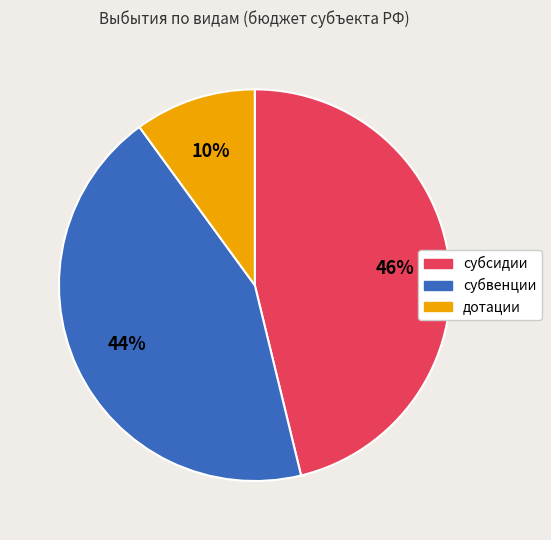

Is it true that субвенции is 30% of the pie?

False